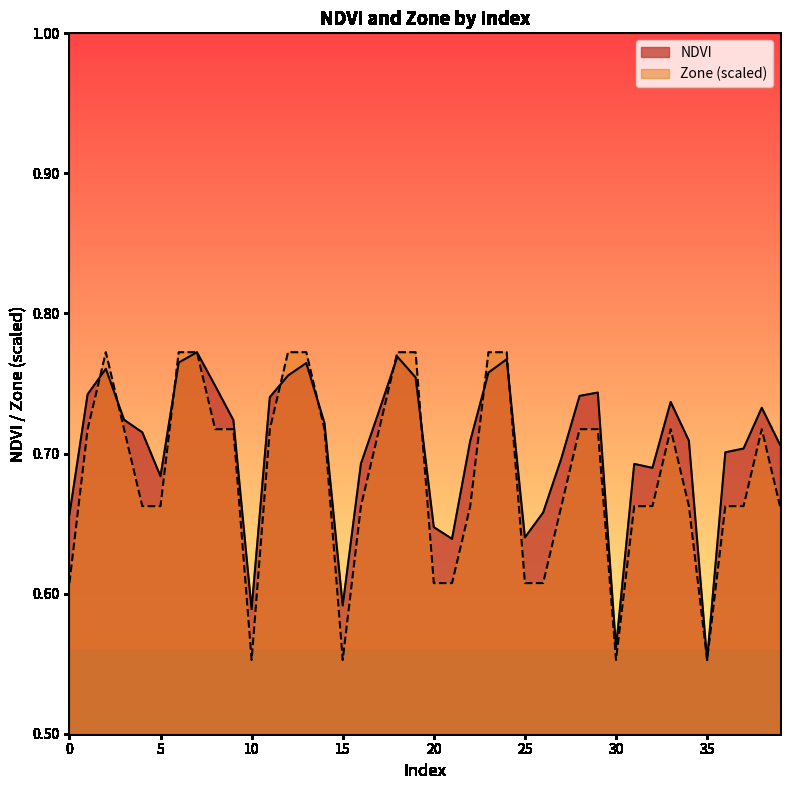

What is the total value across all series at 36?

1.4